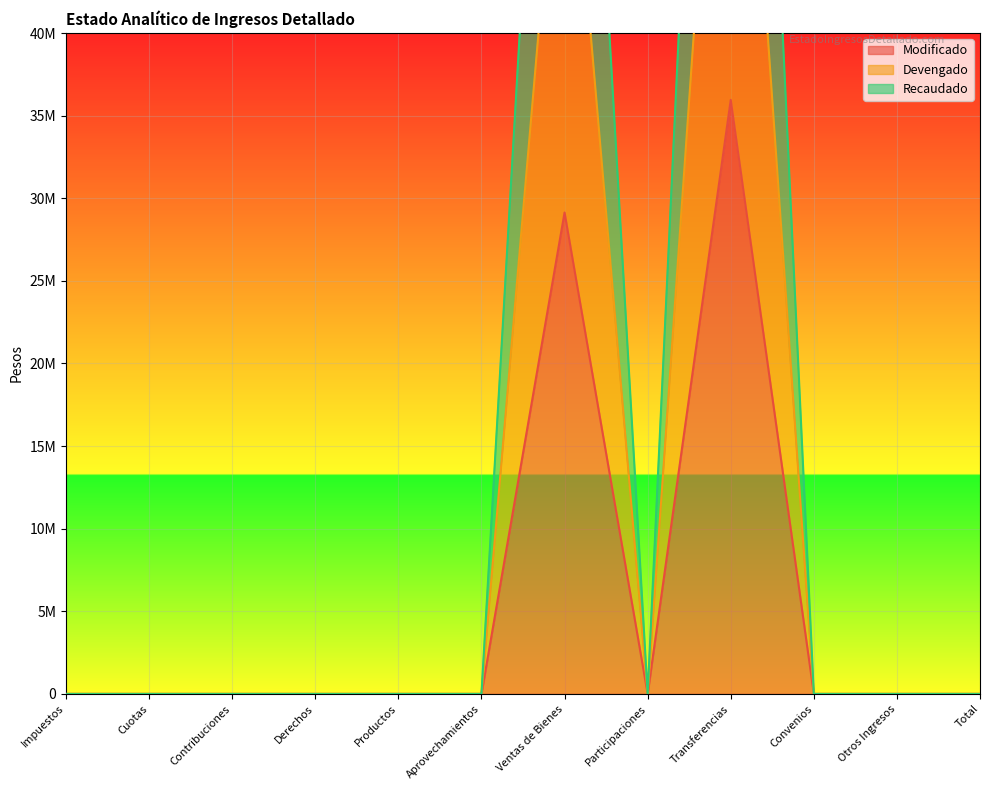

Between Transferencias and Convenios, which series saw the biggest shift?

Recaudado